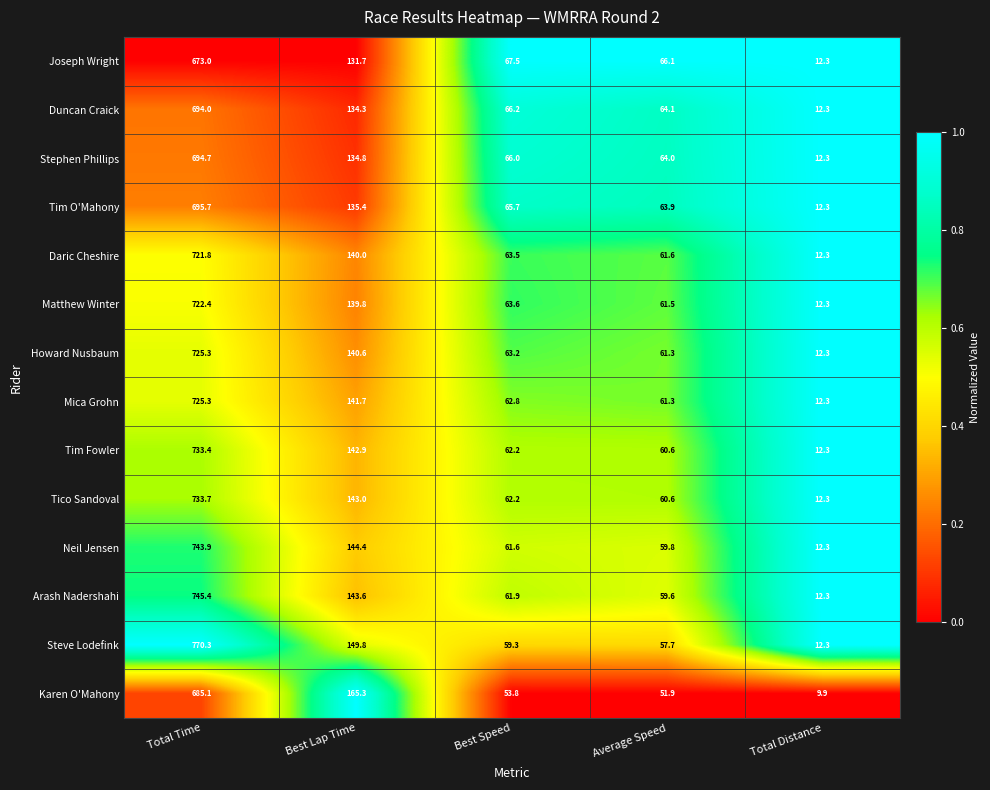

How many distinct data groups are displayed?

14